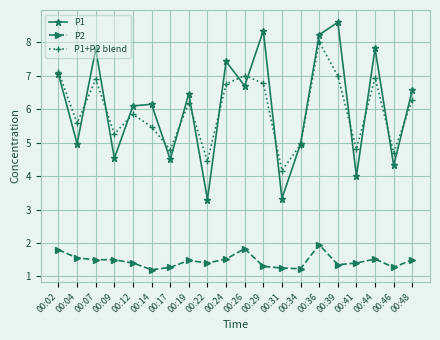

Which series changed the most between 00:22 and 00:46?

P1